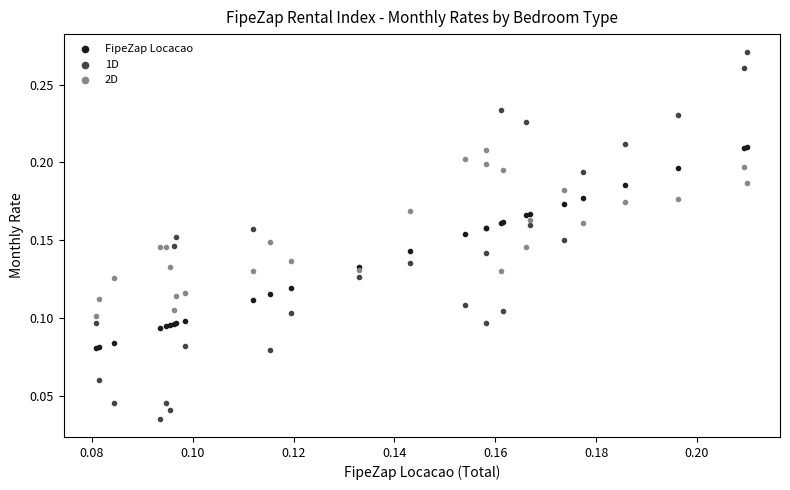

Which series has the widest spread of Y values?

1D